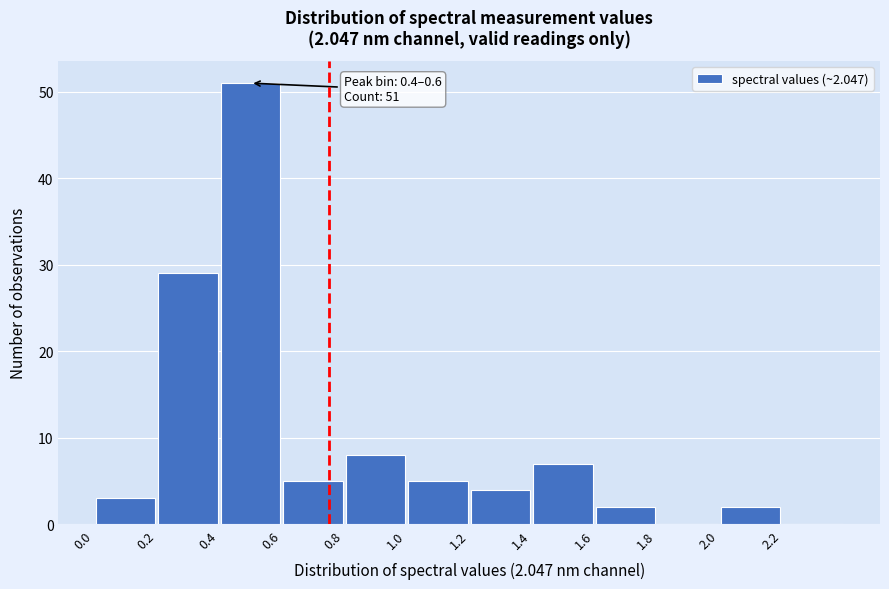

Which range on the x-axis has the tallest bar?

0.4 to 0.6